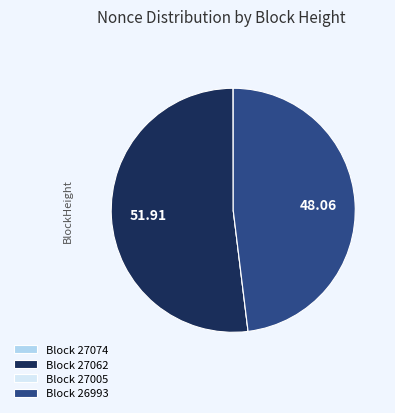

Is Block 27062 the majority of the pie?

Yes